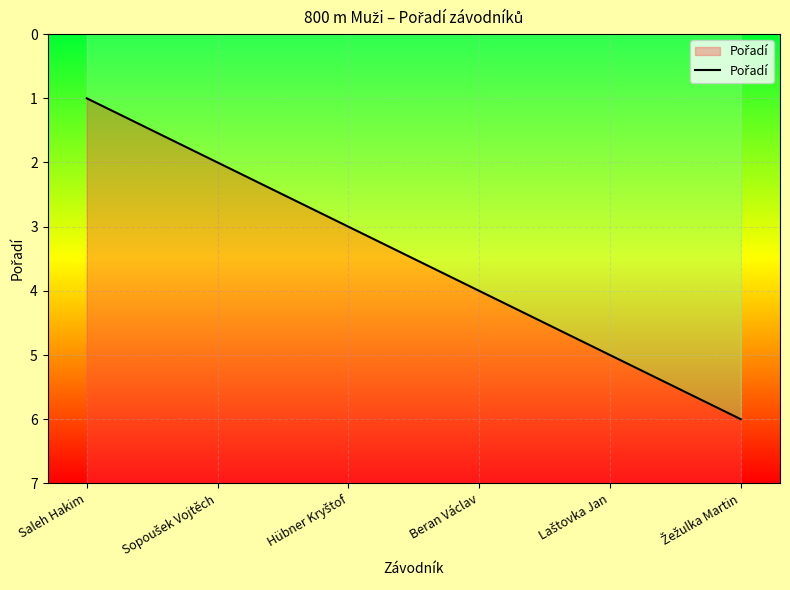

What is the change in value from Saleh Hakim to Hübner Kryštof?

+2